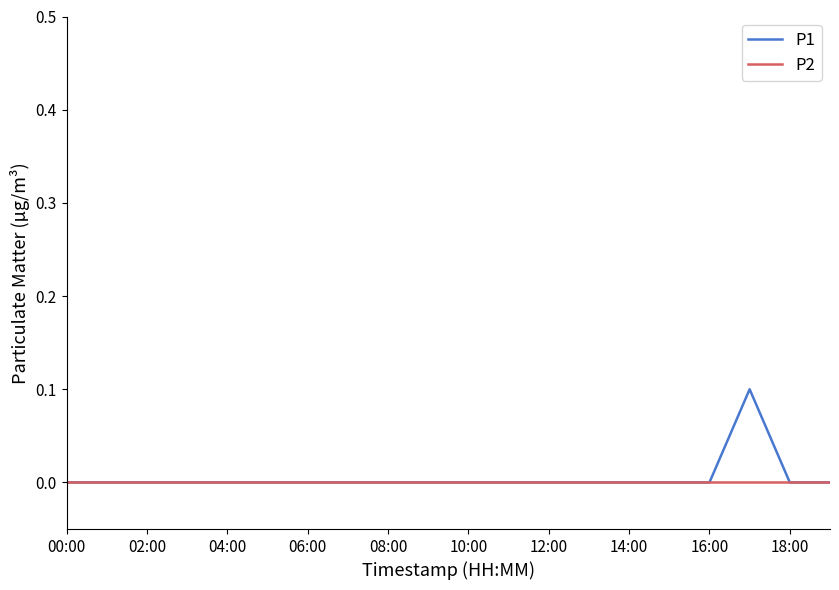

Which series has the widest spread of values?

P1